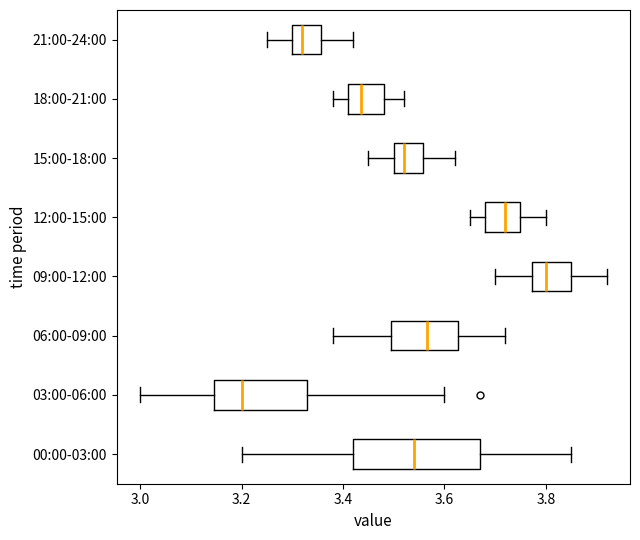

Where is the right edge of the box for 21:00-24:00 on the x-axis? The values are not printed on the chart, so give them approximately, as read against the axis.

3.36